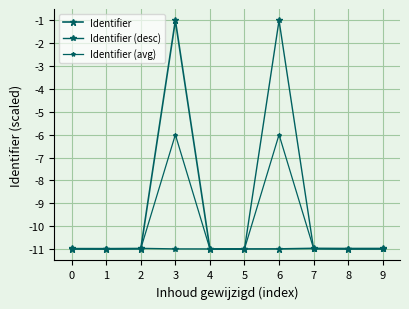

Read the Identifier (desc) value at 5.

-11.0